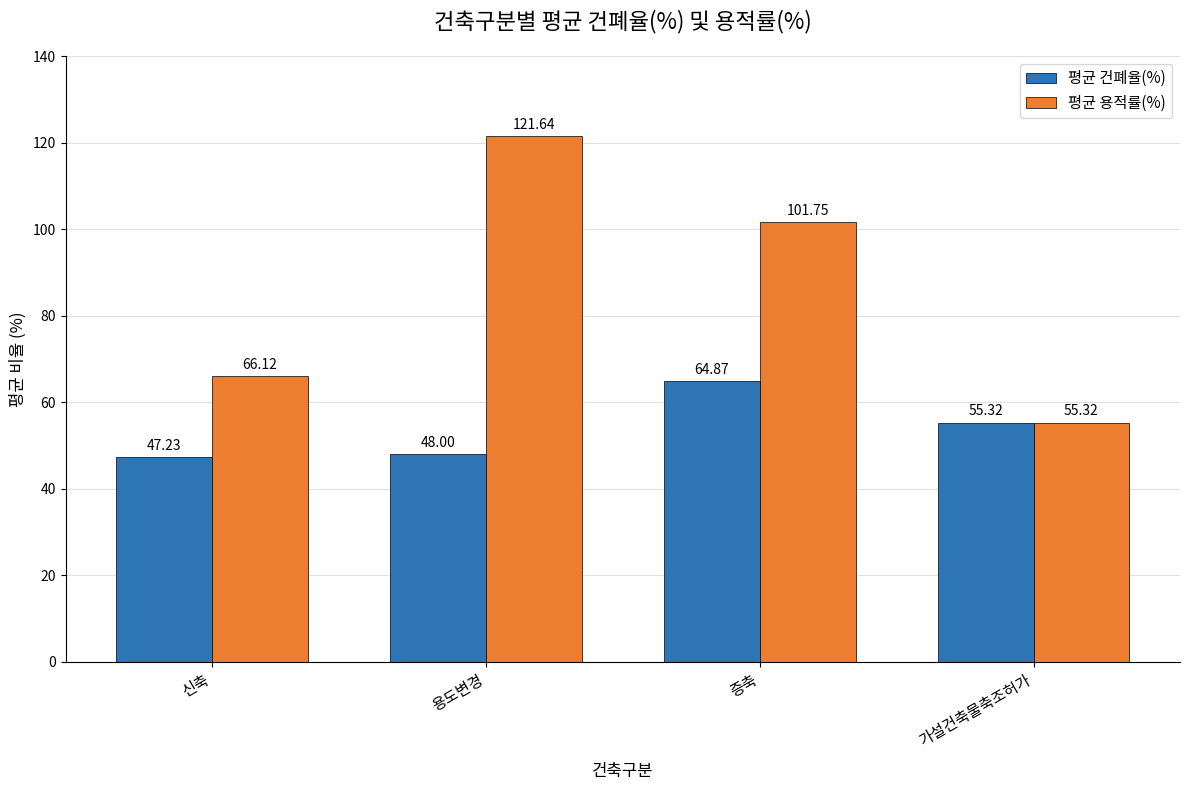

What is the minimum value for 평균 용적률(%)?

55.3